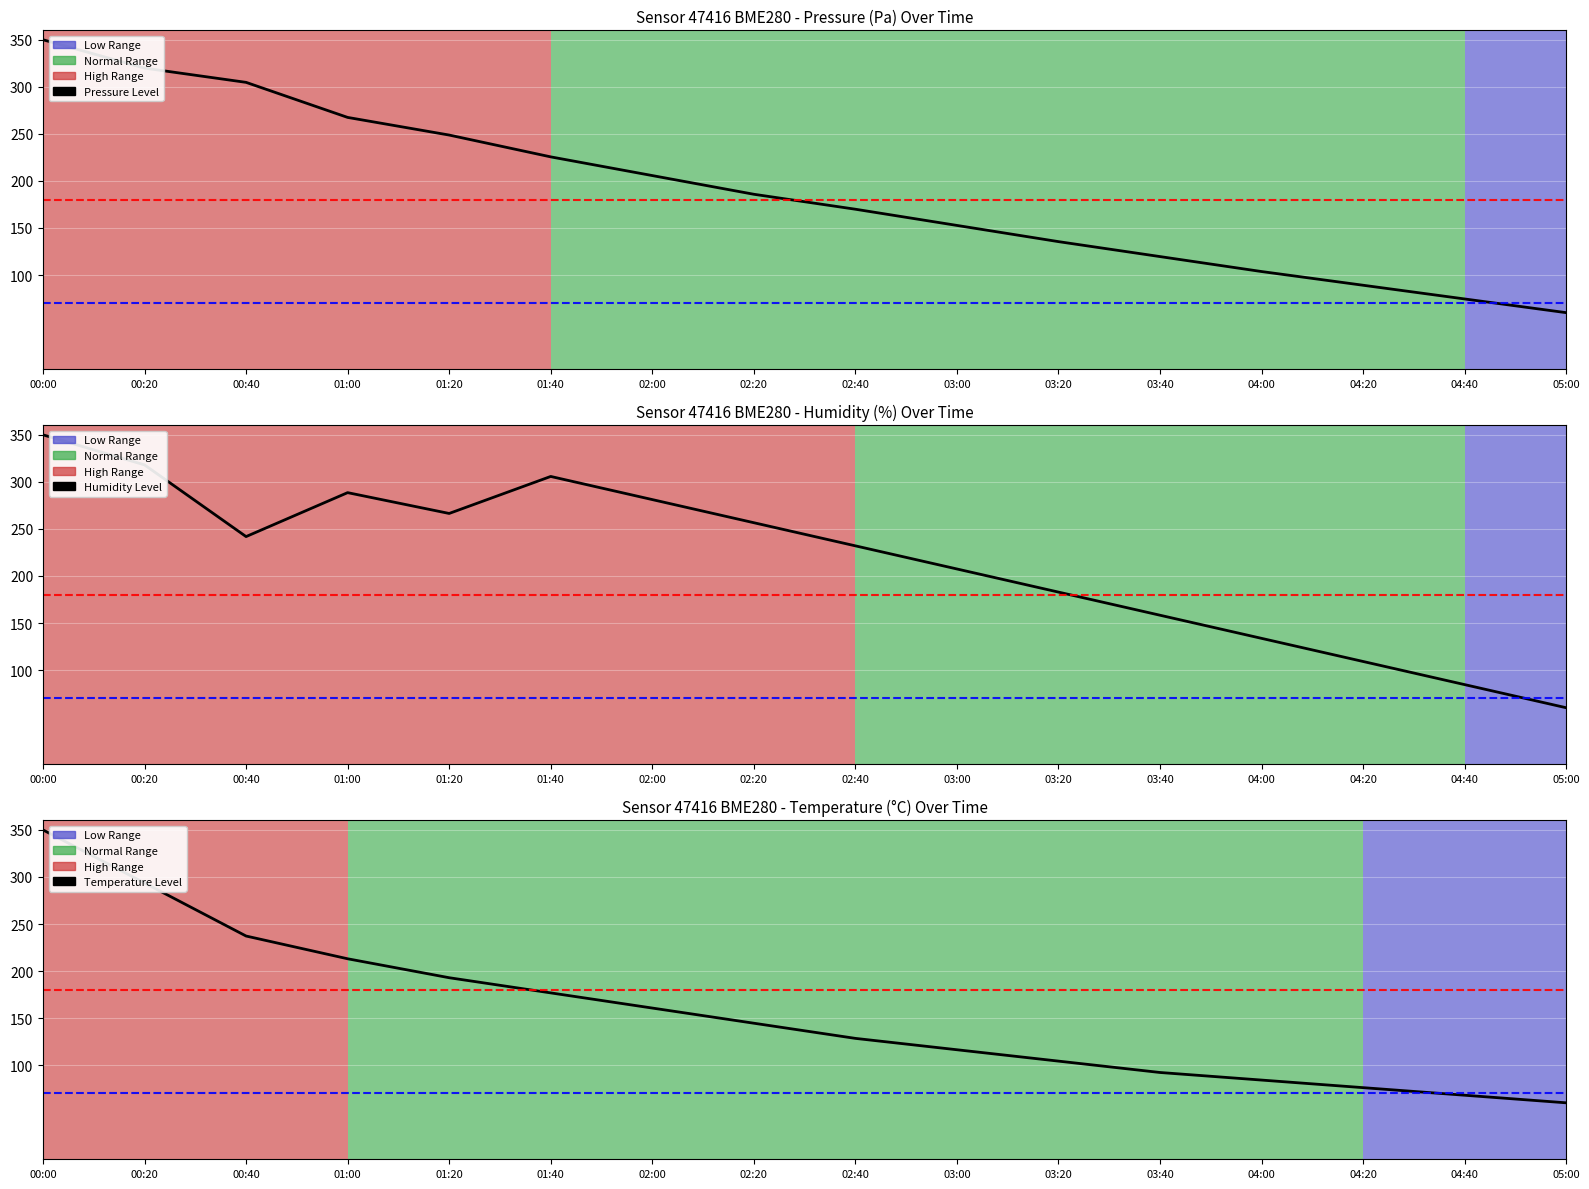

List the labels in order of Humidity Level value, largest first.

00:00, 00:20, 01:40, 01:00, 02:00, 01:20, 02:20, 00:40, 02:40, 03:00, 03:20, 03:40, 04:00, 04:20, 04:40, 05:00